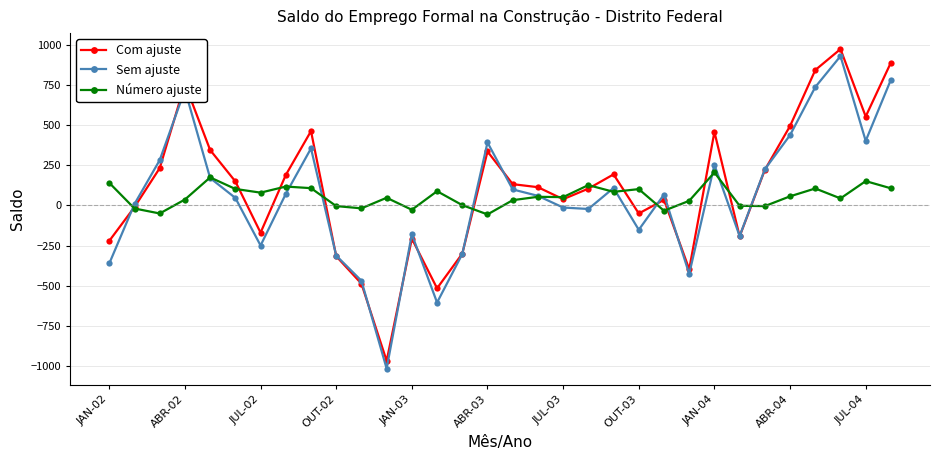

True or false: Com ajuste has more than 2 points higher than both neighbors.

True